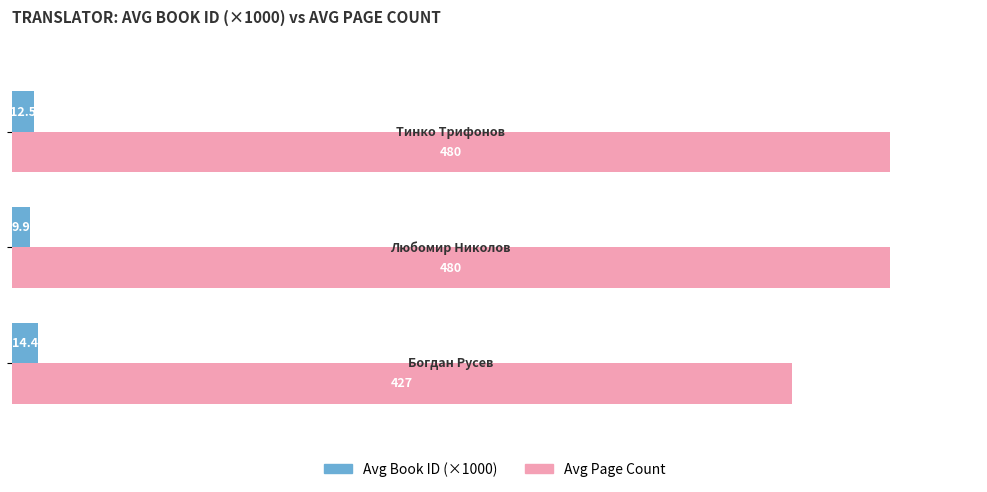

At how many categories does at least one series exceed 157?

3